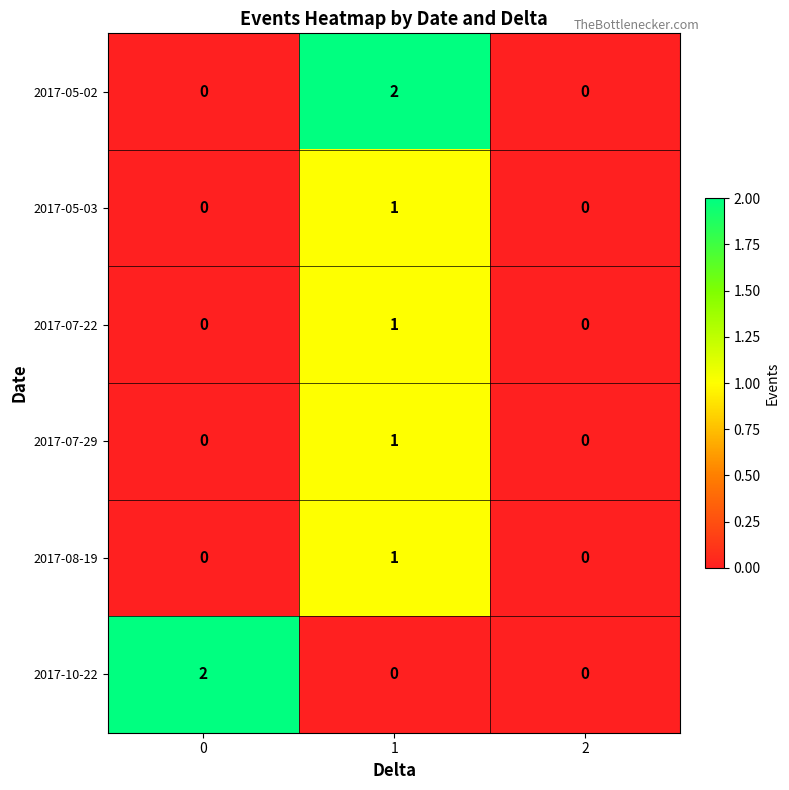

True or false: 2017-07-22 has a value of 1 at 1.

True